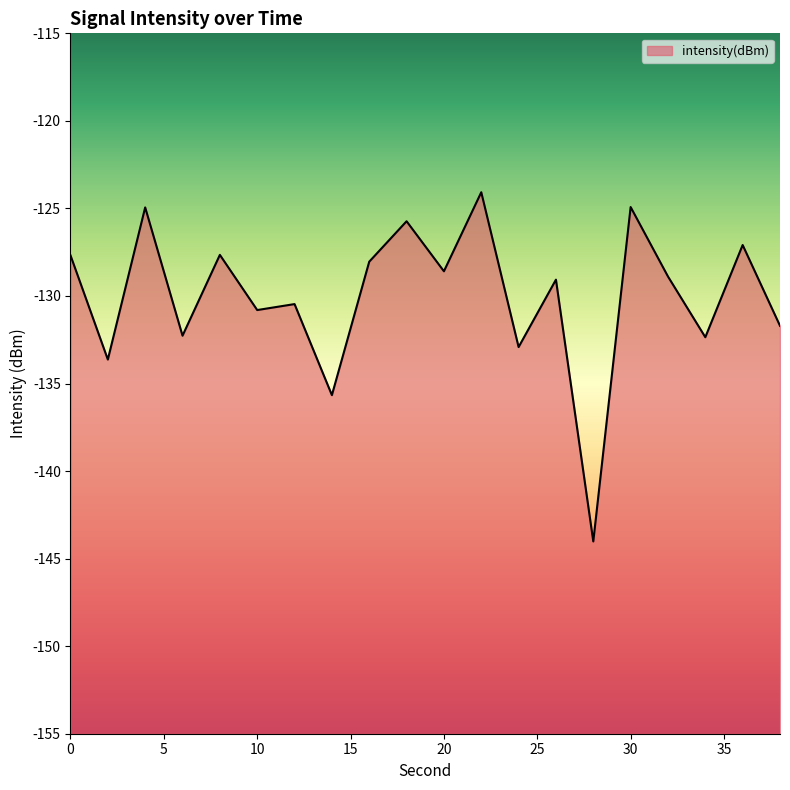

What is the value of the 12th point from the left?

-124.1